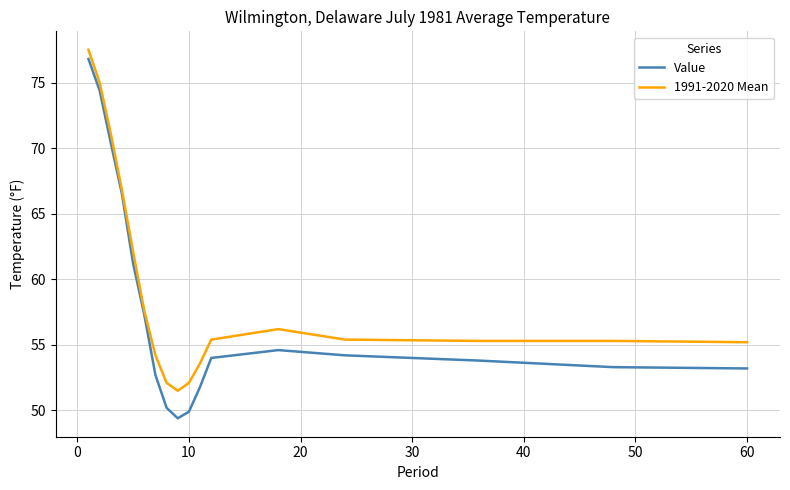

Rank the series by their average value, from lowest to highest.

Value, 1991-2020 Mean